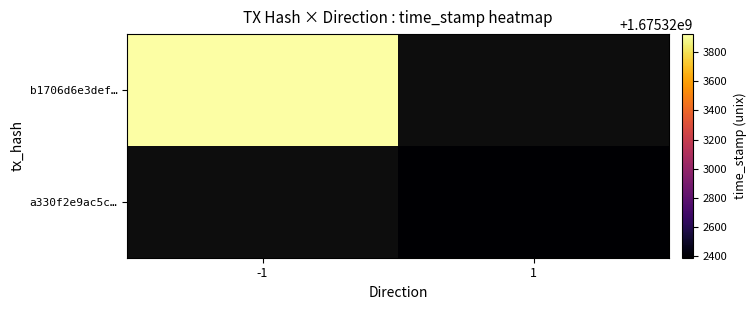

How many b1706d6e3def91521b3eb21026e5db7c43b11cf values are between -1 and 1675323922?

2